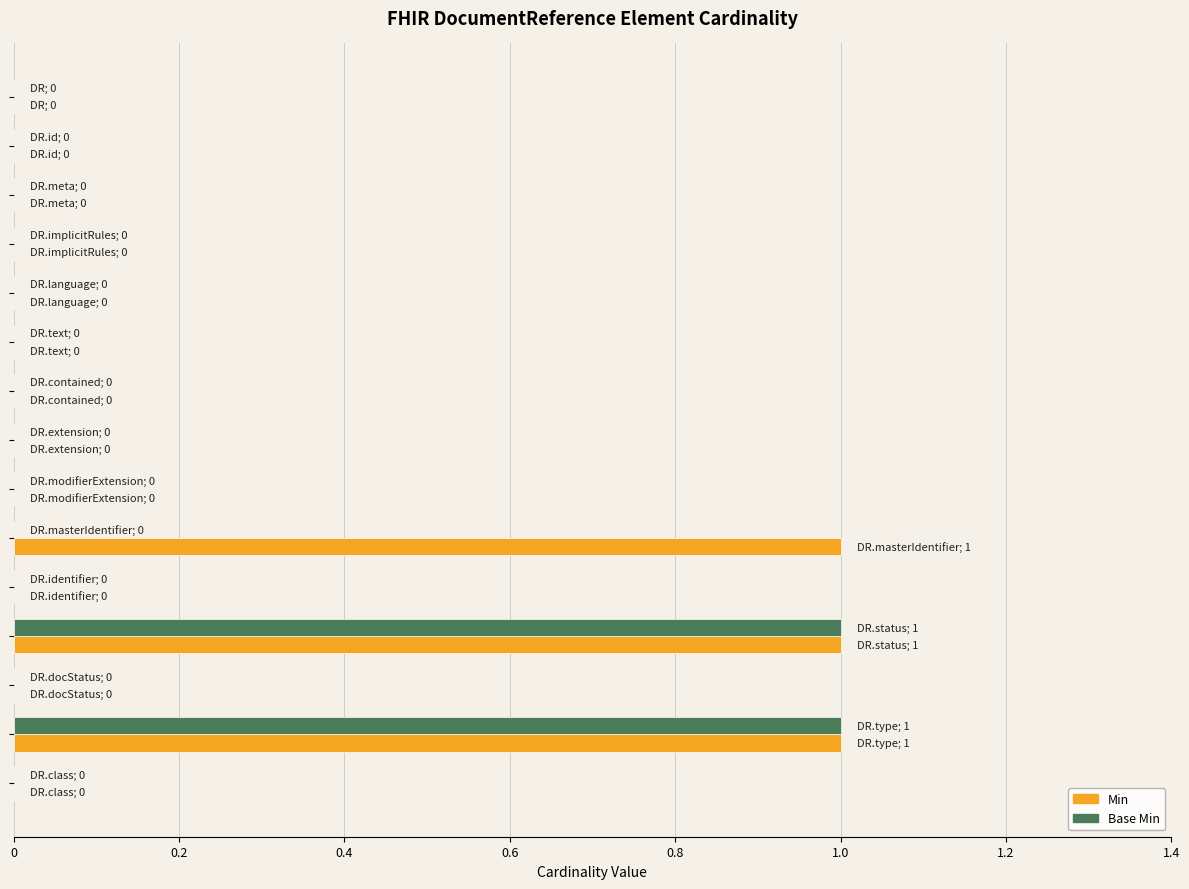

What are all the series names shown in the legend?

Min, Base Min